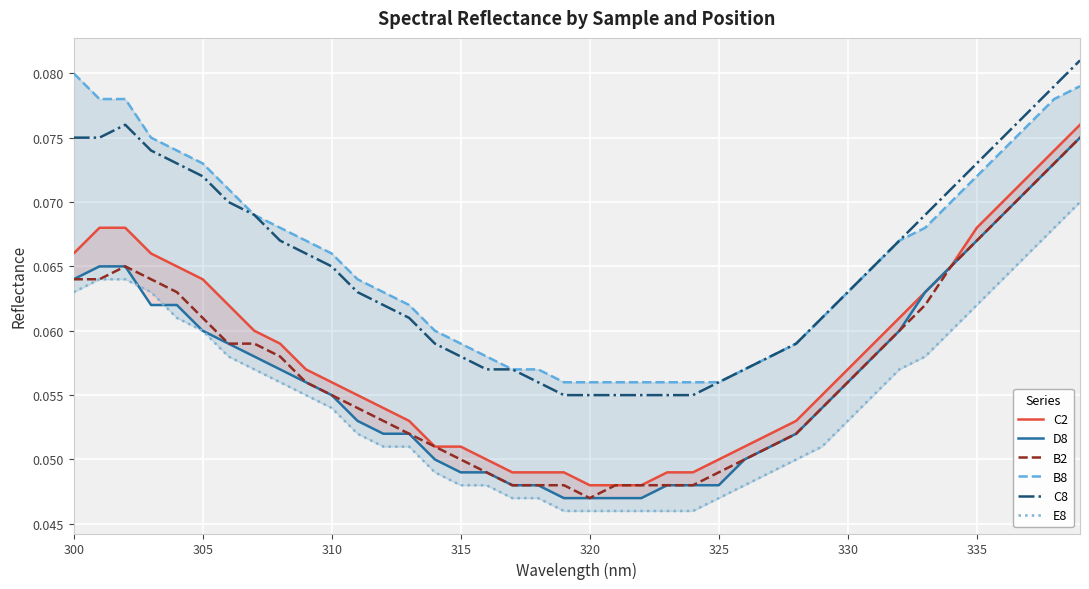

At which label is B2 closest to 0?

320